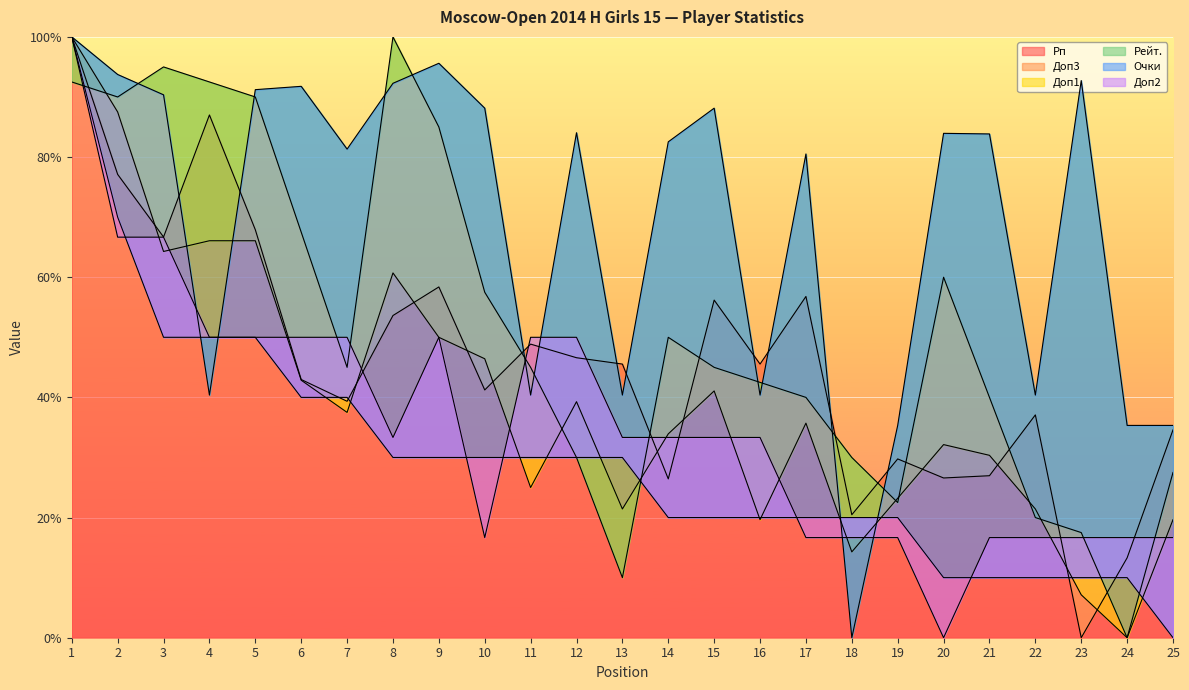

What is the difference between the Доп1 values at 25 and 5?

62.5